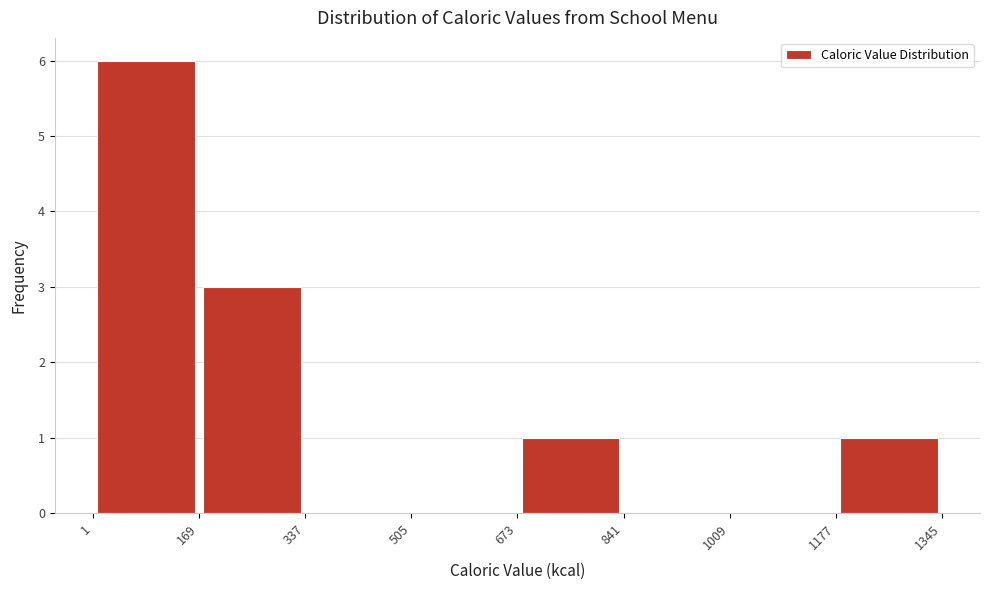

How tall is the bar that spans 673 to 841 on the x-axis? The values are not printed on the chart, so give them approximately, as read against the axis.

1